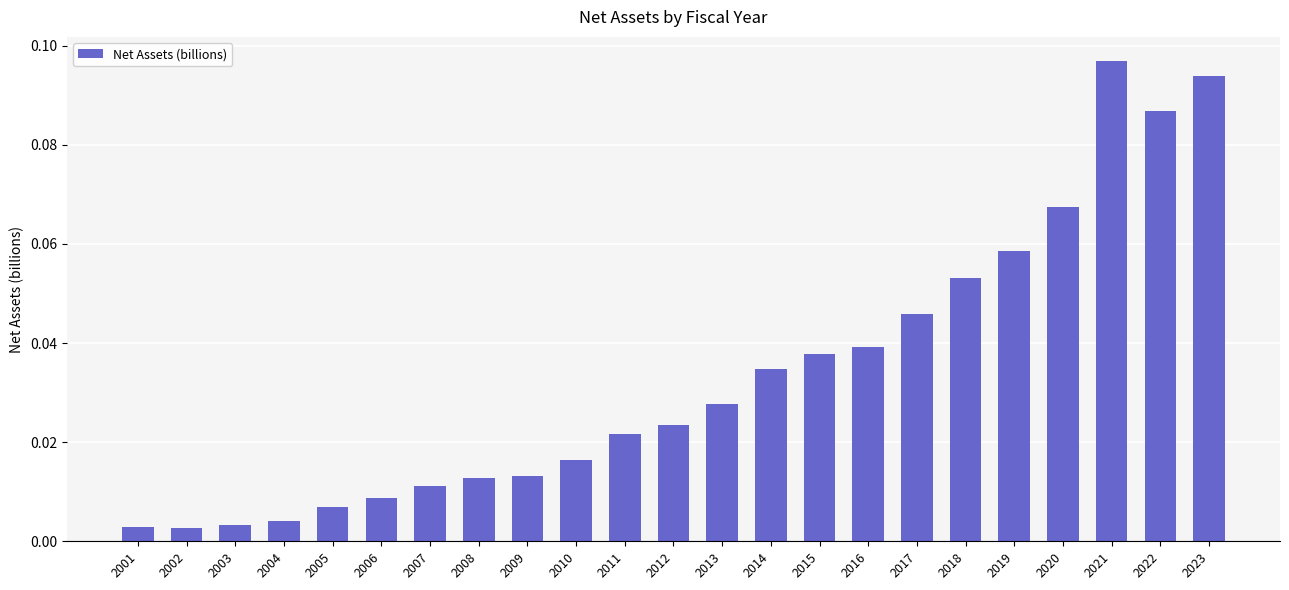

What is the sum of all values?

0.8